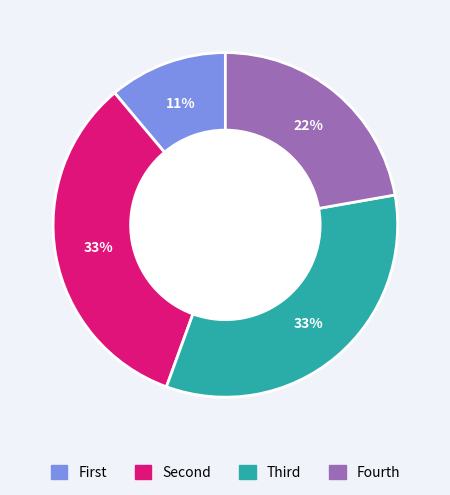

Is there a majority slice in this chart?

No